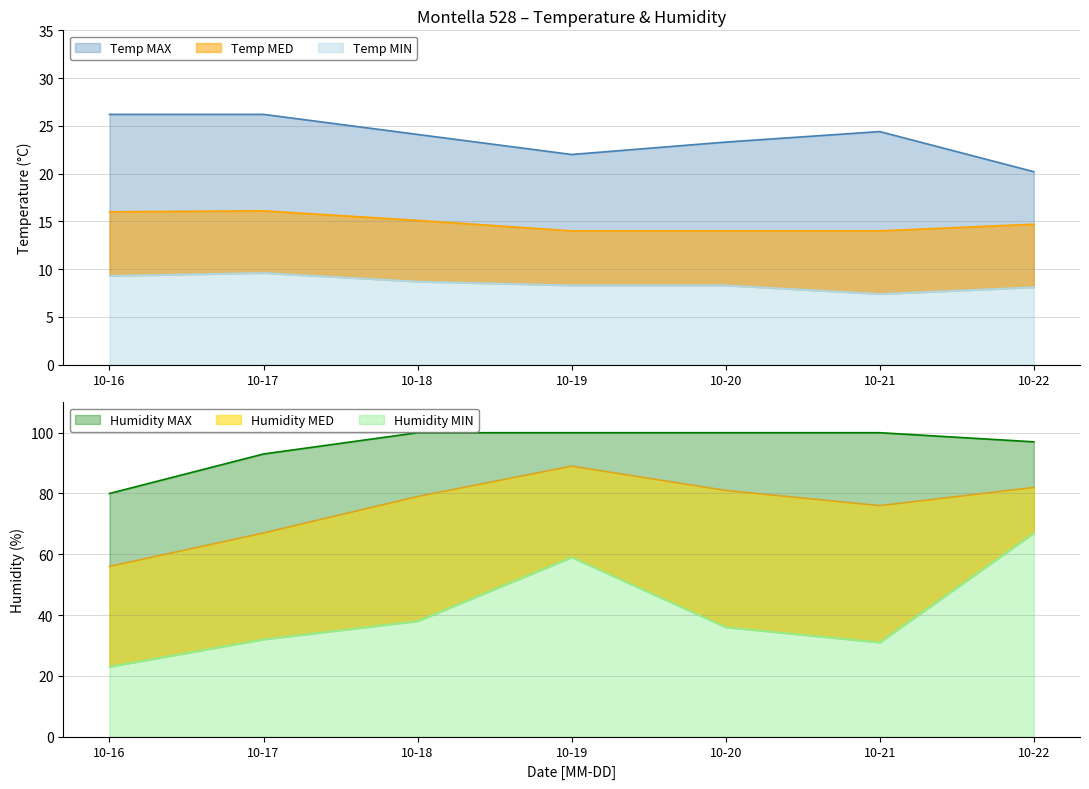

At which category does Temp MAX reach its first local valley?

10-19